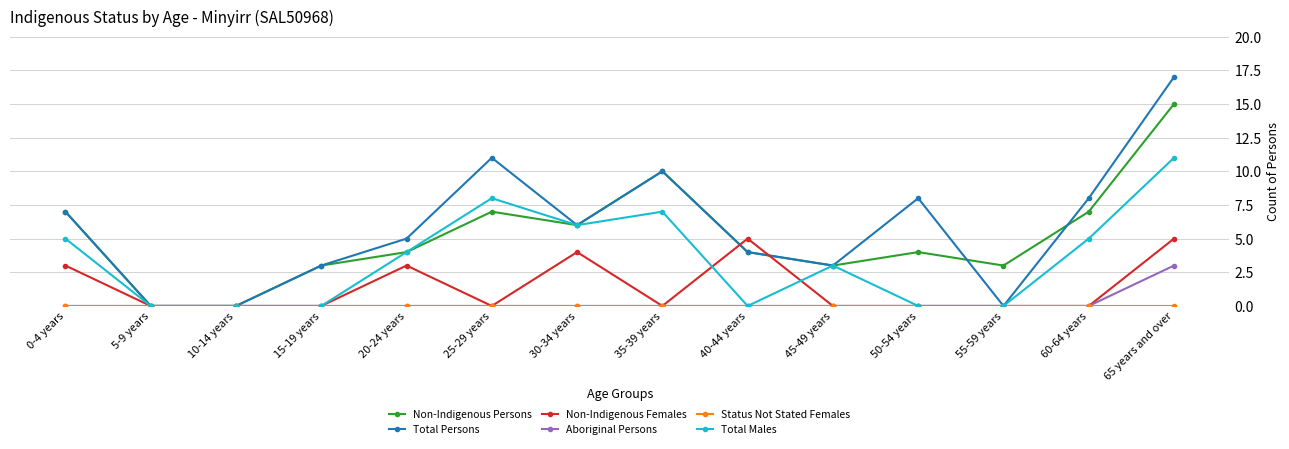

Which series changed the most between 40-44 years and 45-49 years?

Non-Indigenous Females